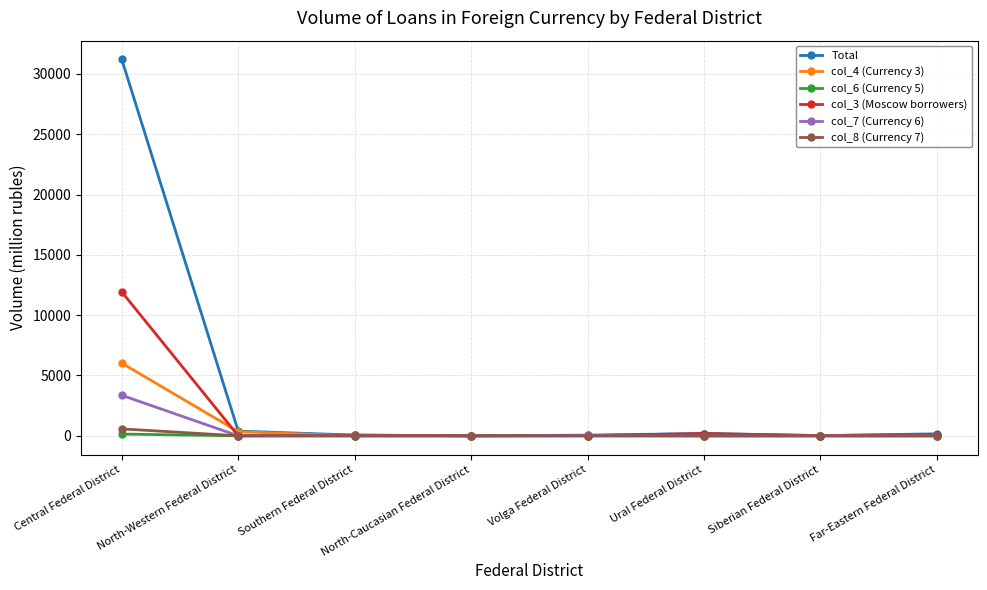

What are all the series names shown in the legend?

Total, col_4 (Currency 3), col_6 (Currency 5), col_3 (Moscow borrowers), col_7 (Currency 6), col_8 (Currency 7)